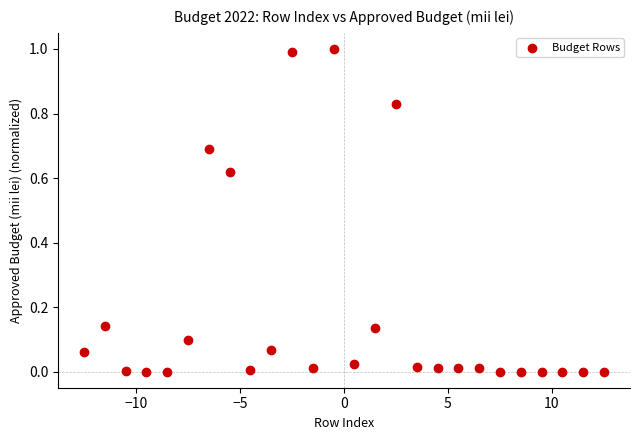

What is the range of Y values (max minus min)?

1.0